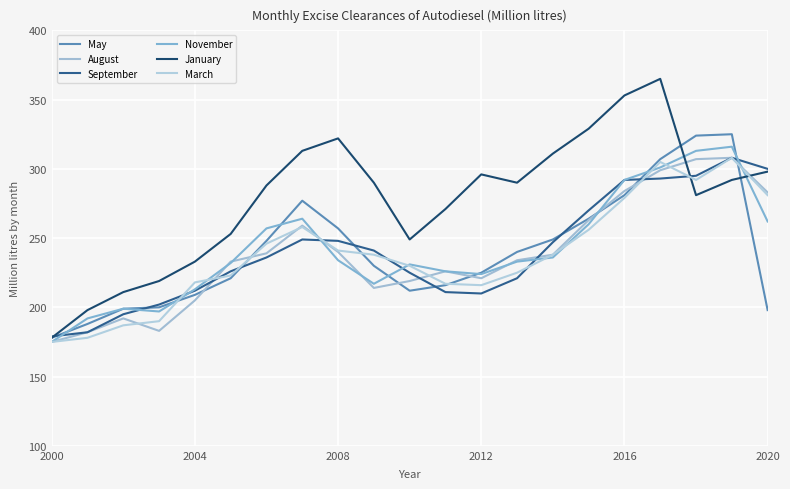

What is the minimum value shown in the chart?

175